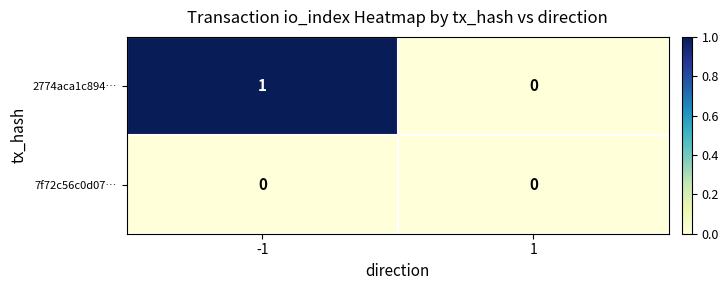

Count the number of categories in the chart.

2